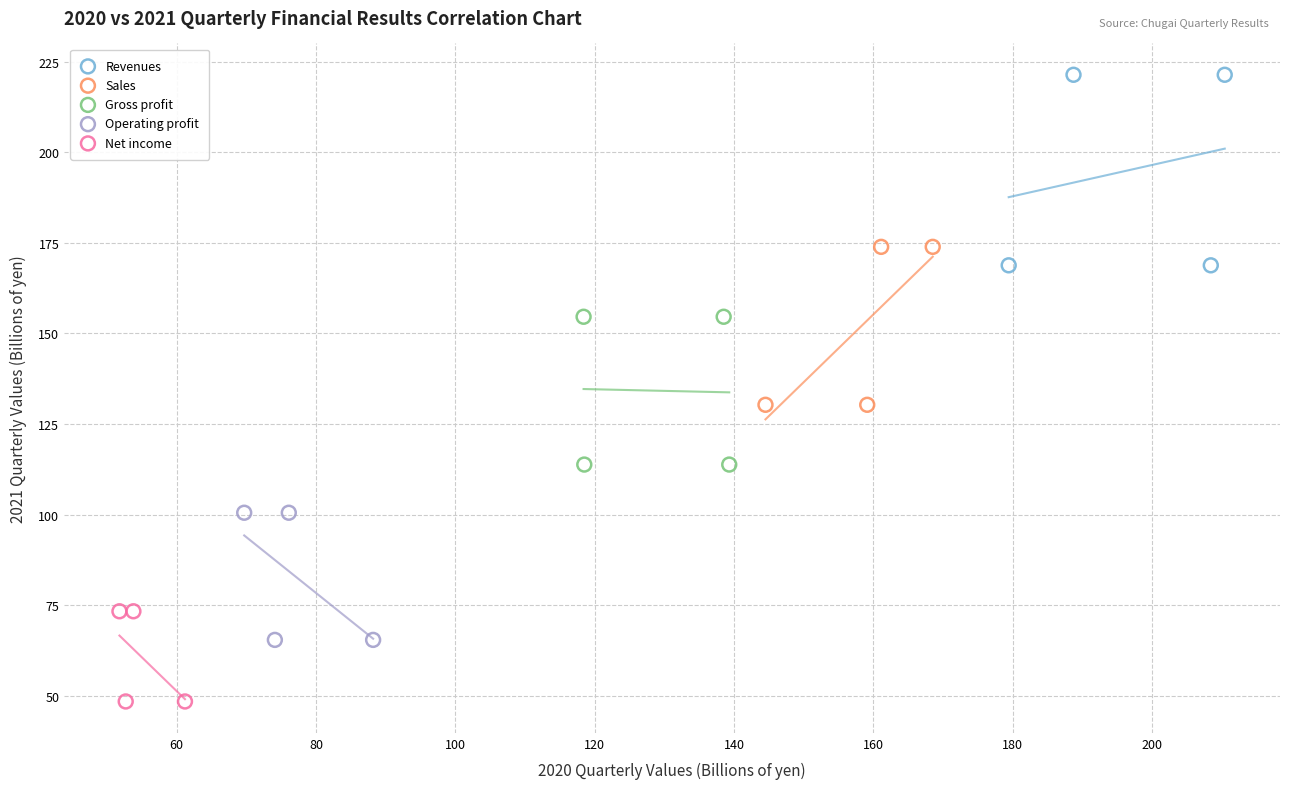

Which series has the widest spread of Y values?

Revenues